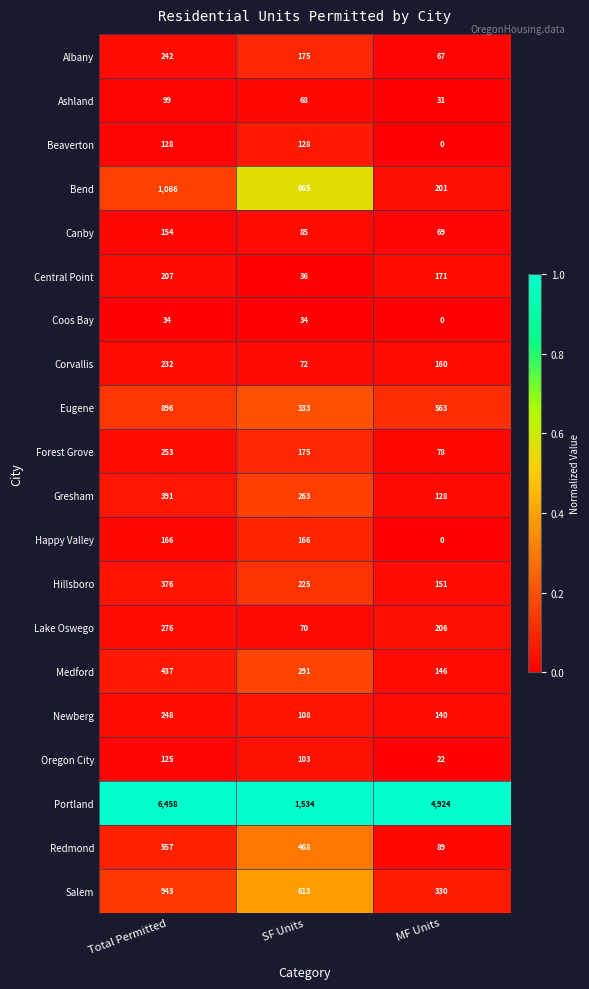

Between Total Permitted and MF Units, which series saw the biggest shift?

Portland